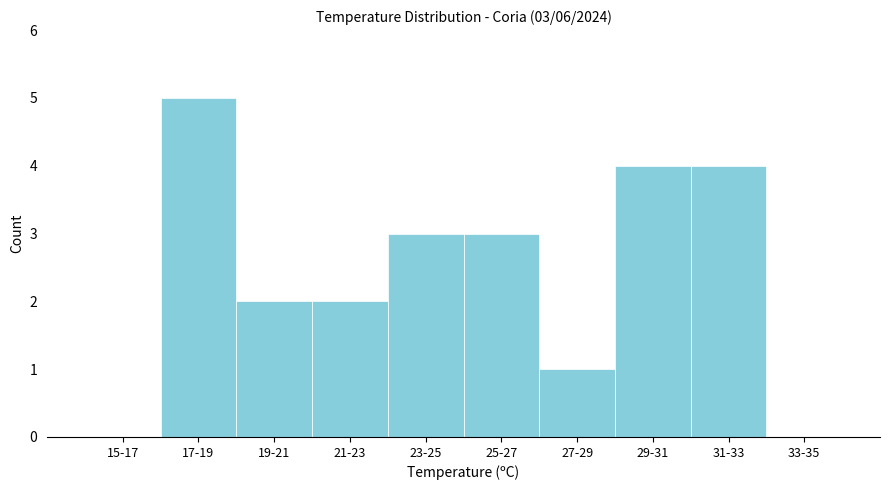

Reading left to right, transcribe all the data shown in this chart.

15-17=0	17-19=5	19-21=2	21-23=2	23-25=3	25-27=3	27-29=1	29-31=4	31-33=4	33-35=0